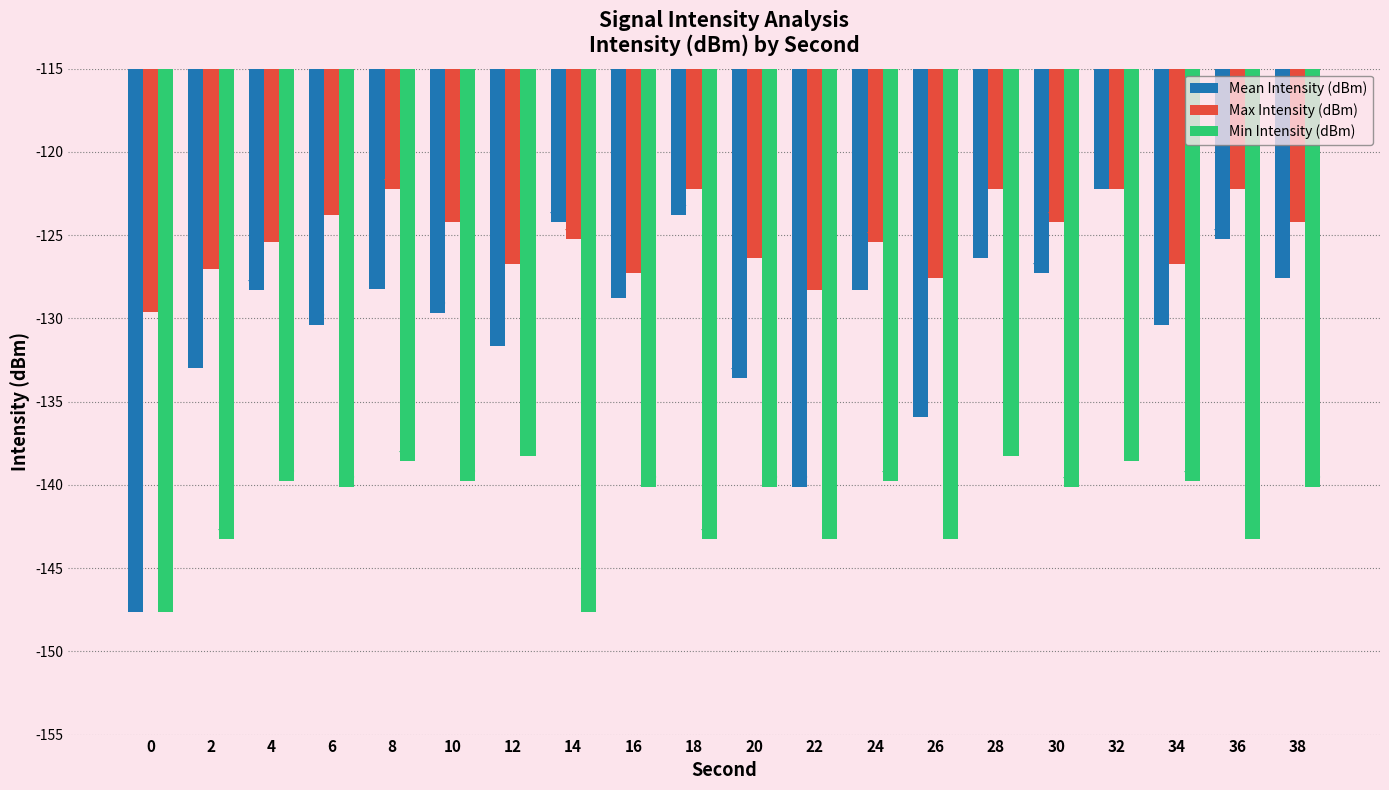

Where is Mean Intensity (dBm) nearest to the value -134?

20